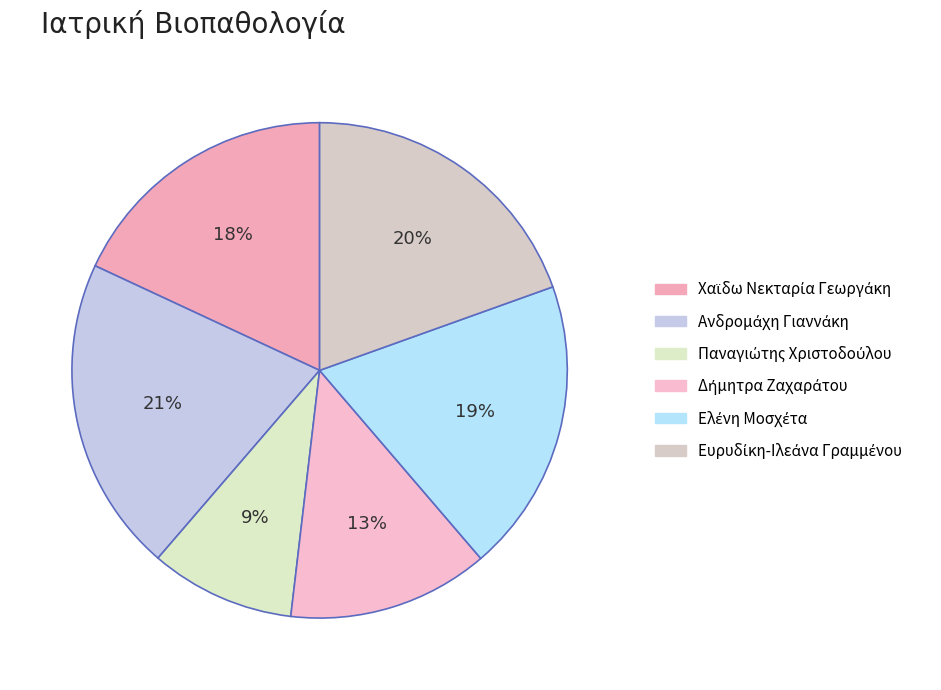

Rank the categories by value from lowest to highest.

Παναγιώτης Χριστοδούλου, Δήμητρα Ζαχαράτου, Χαϊδω Νεκταρία Γεωργάκη, Ελένη Μοσχέτα, Ευρυδίκη-Ιλεάνα Γραμμένου, Ανδρομάχη Γιαννάκη